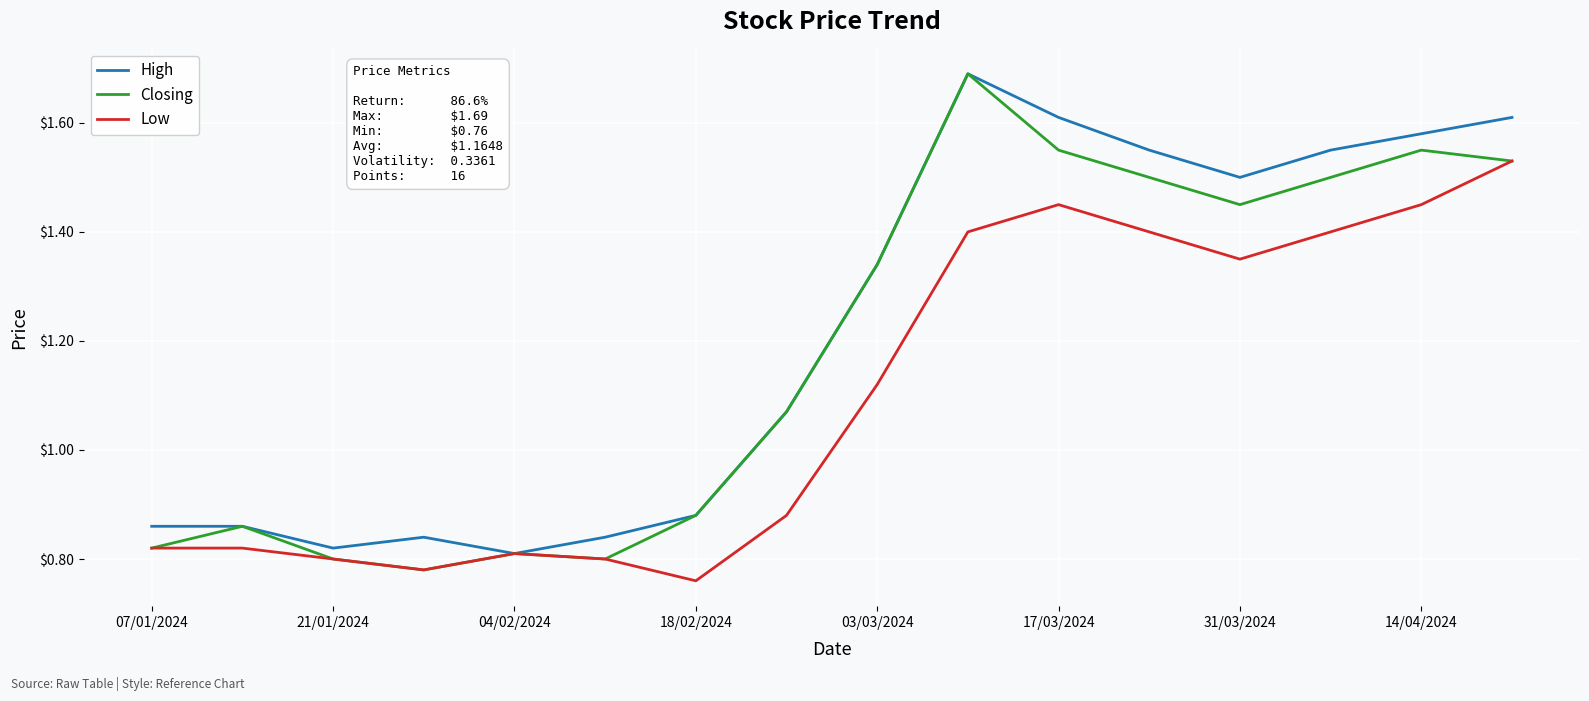

What is the maximum value shown in the chart?

1.7